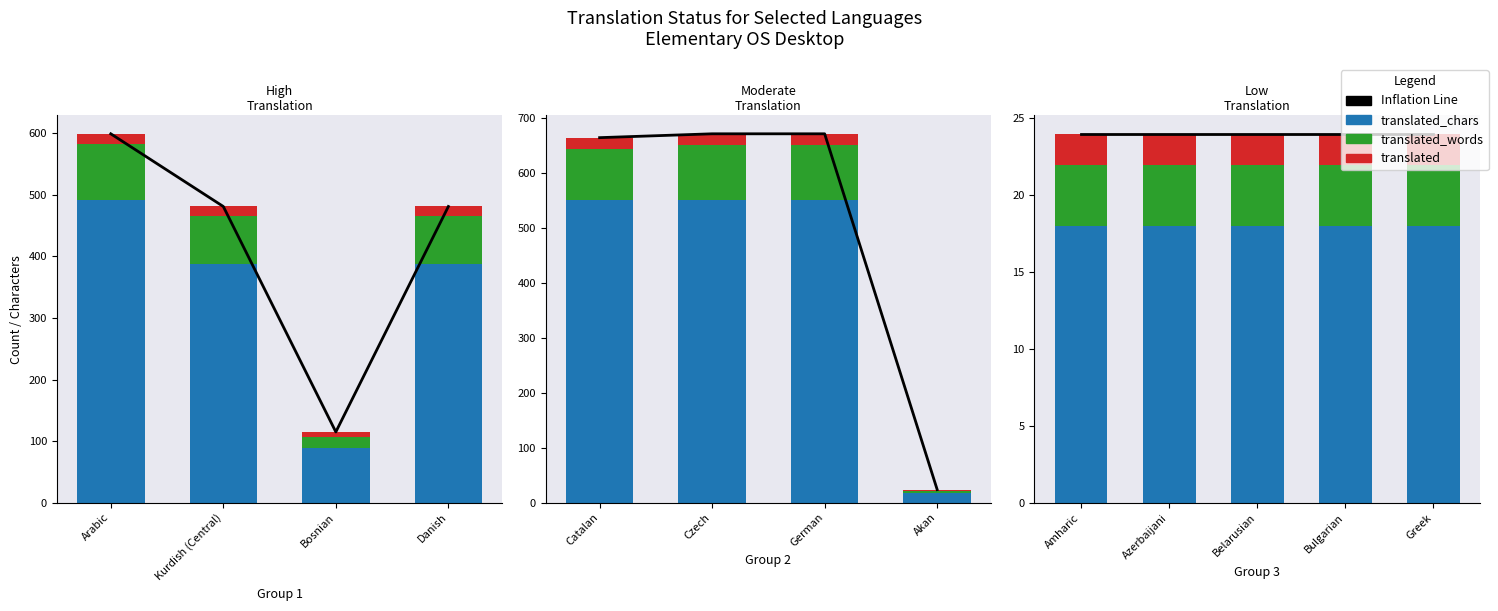

Which has a higher value, Bulgarian or Greek?

Bulgarian